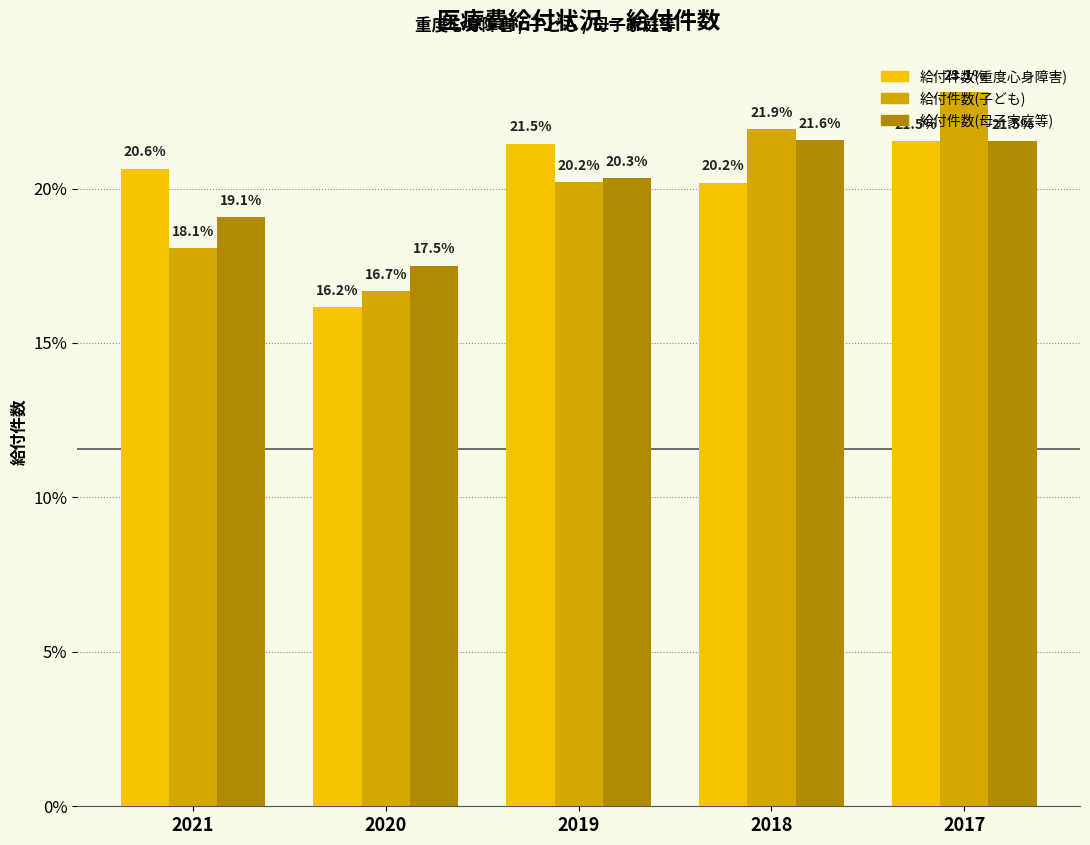

Between 2021 and 2020, which series saw the biggest shift?

給付件数(重度心身障害)